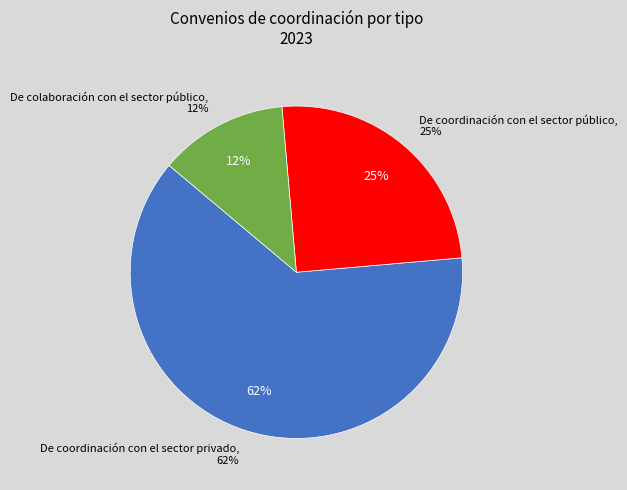

The De coordinación con el sector privado slice represents 53% of the pie. True or false?

False